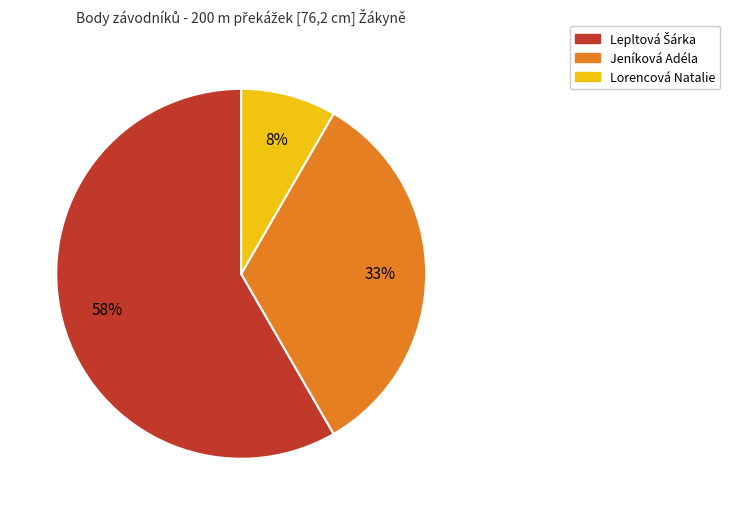

Is the sum of Lorencová Natalie and Jeníková Adéla greater than half?

No